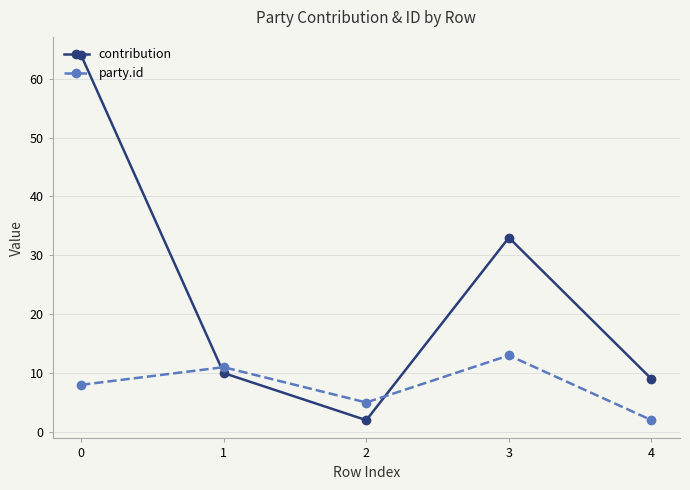

Is this an area chart (filled region under the line)?

No